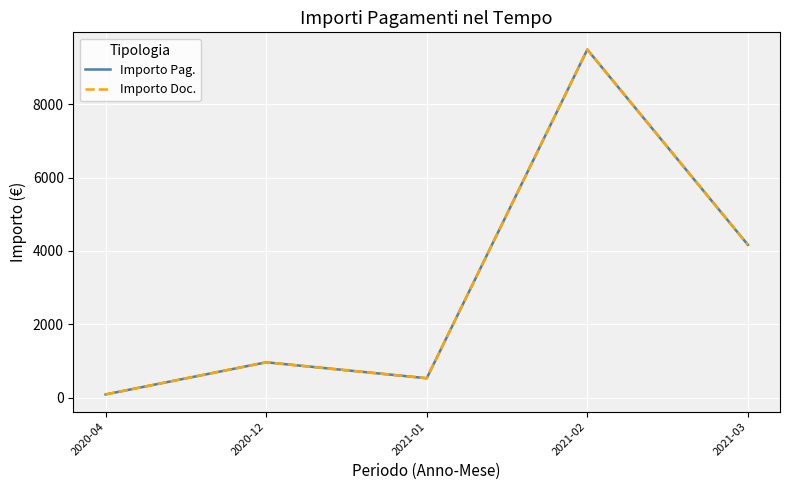

What is the sum of all Importo Pag. values?

15246.6